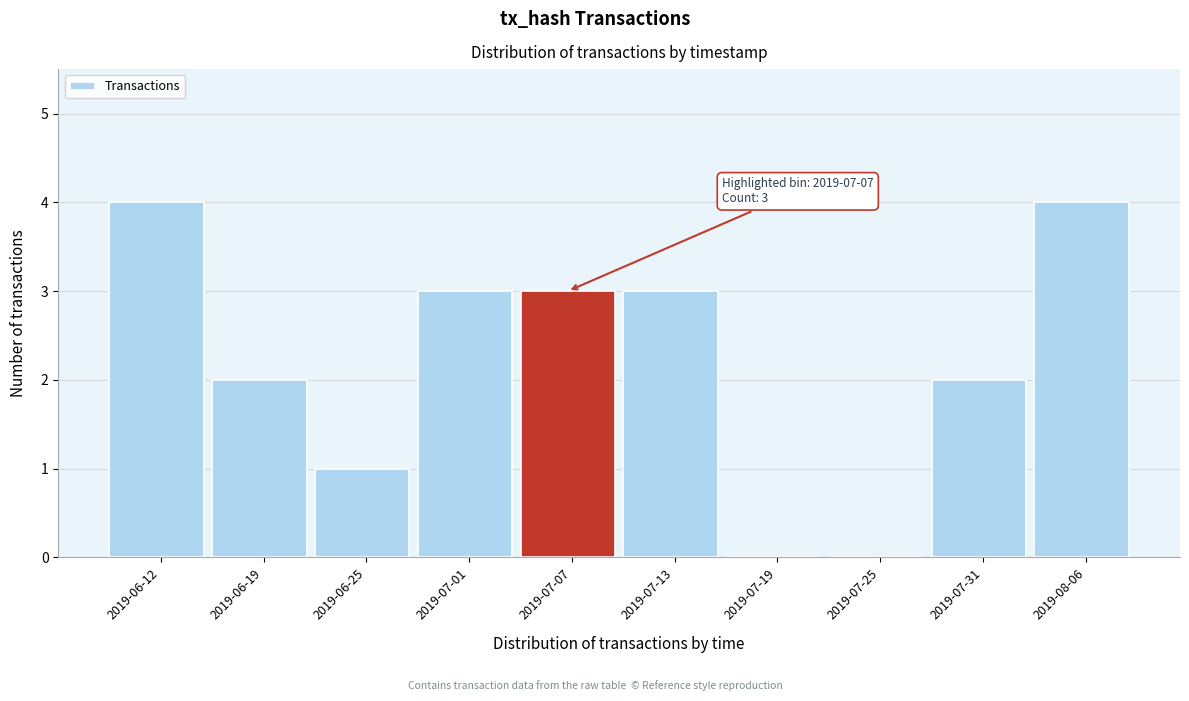

Reading right to left, transcribe all the data shown in this chart.

2019-08-06=4	2019-07-31=2	2019-07-25=0	2019-07-19=0	2019-07-13=3	2019-07-07=3	2019-07-01=3	2019-06-25=1	2019-06-19=2	2019-06-12=4